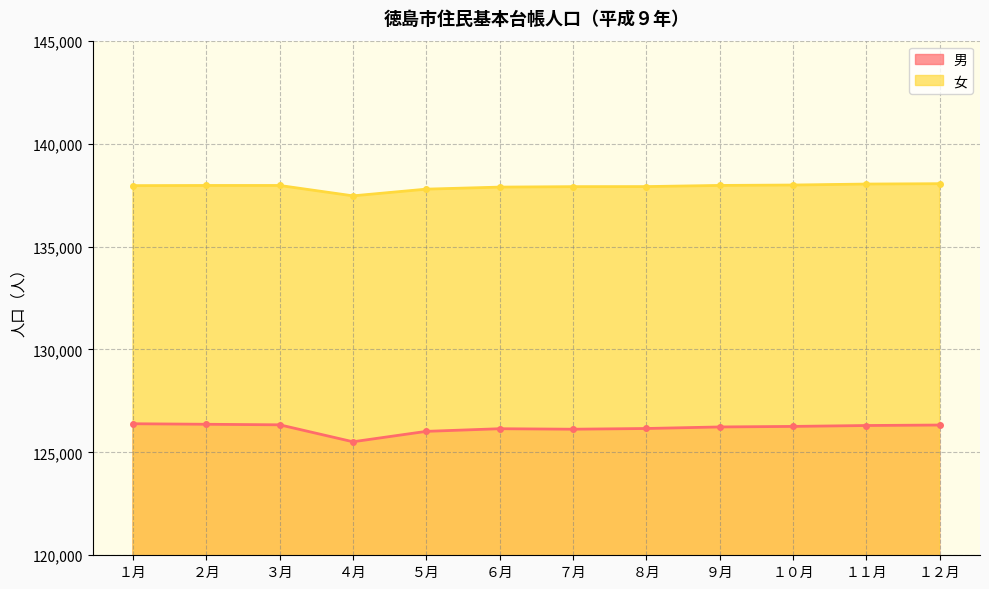

What is the average value of the 男 series?

126182